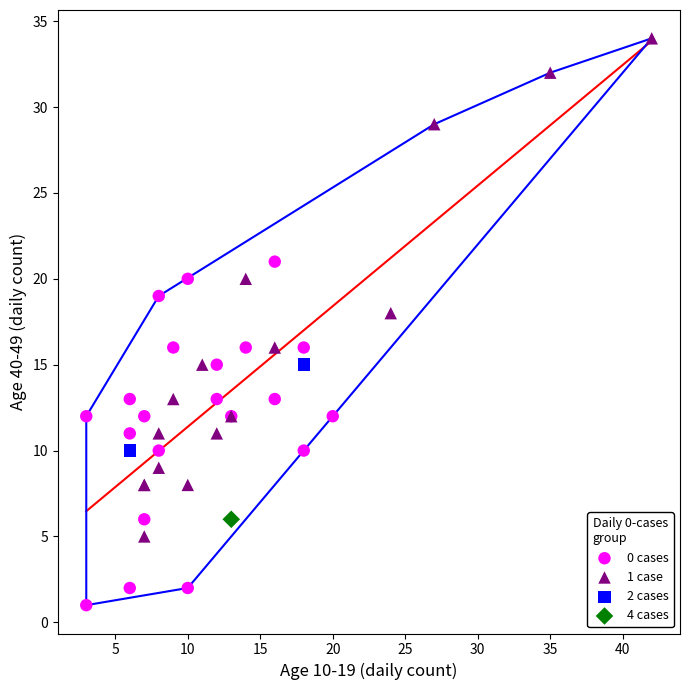

Which series reaches the minimum Y coordinate?

0 cases